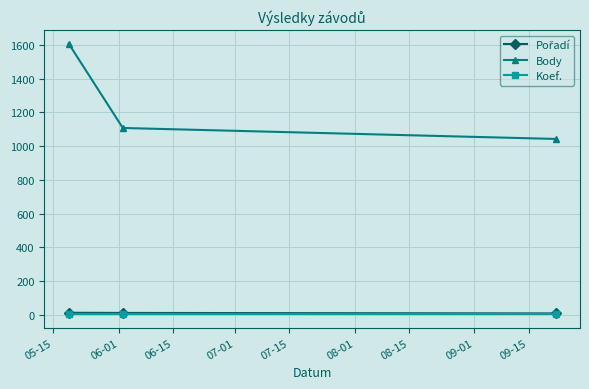

Which series has the largest total across all categories?

Body